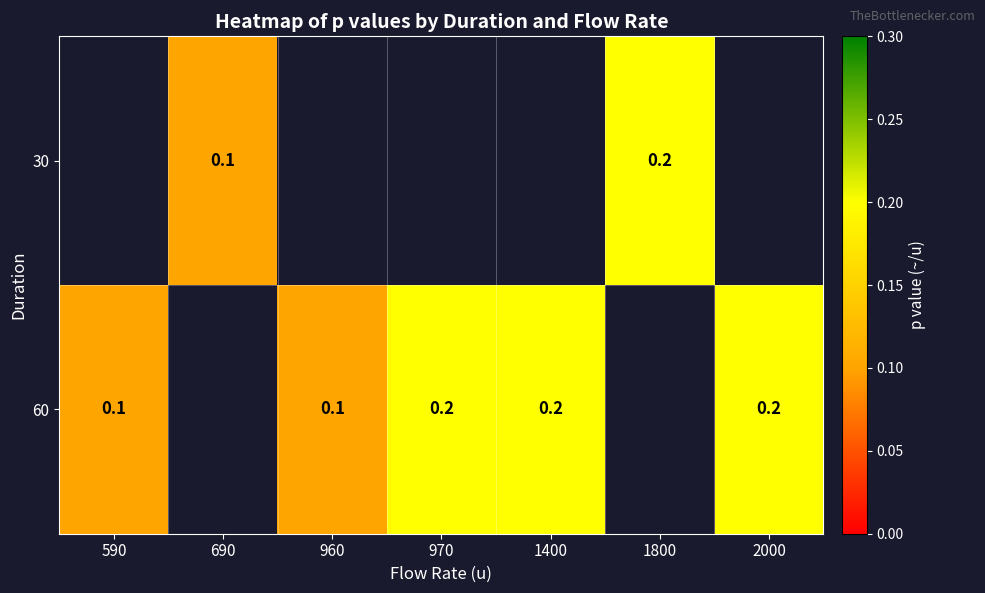

Is it true that 60 equals 0.2 at 970?

True